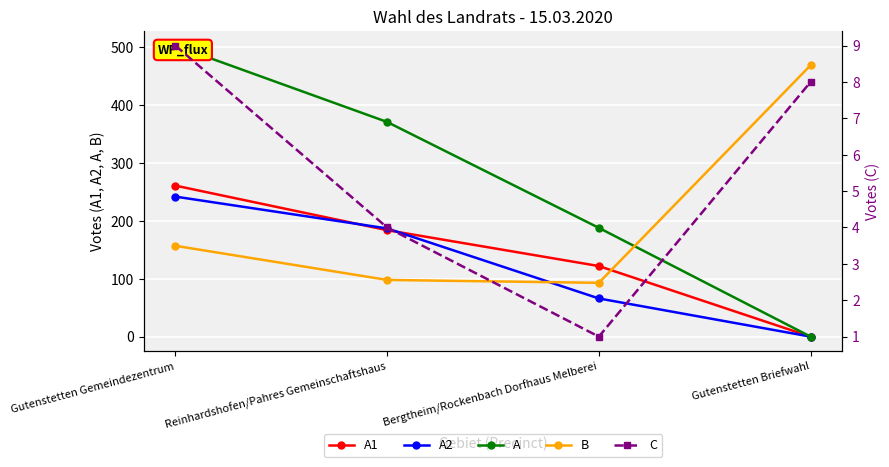

Which series has the largest total across all categories?

A